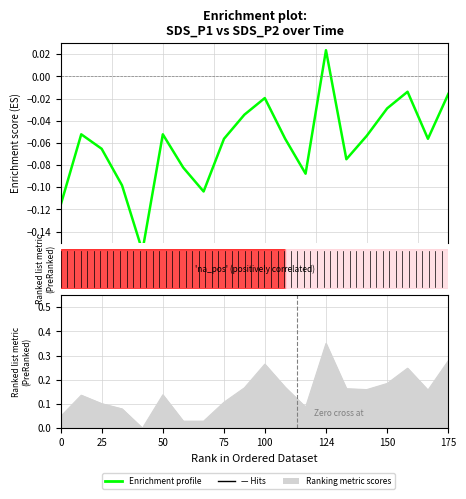

Reading left to right, extract all data points from this chart.

-0.1	-0.1	-0.1	-0.1	-0.2	-0.1	-0.1	-0.1	-0.1	-0.0	-0.0	-0.1	-0.1	0.0	-0.1	-0.1	-0.0	-0.0	-0.1	-0.0